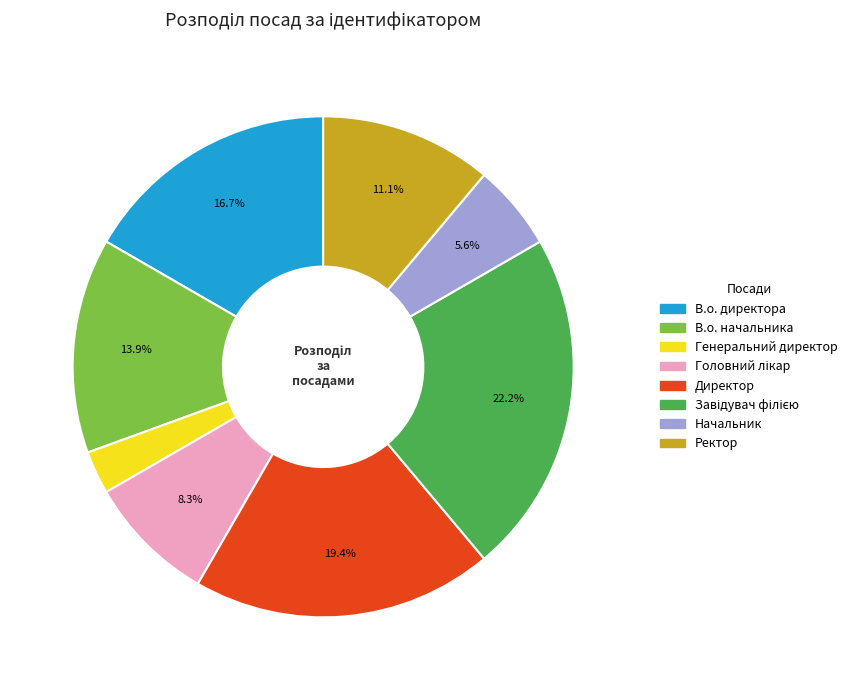

True or false: Начальник accounts for 6% of the total.

True